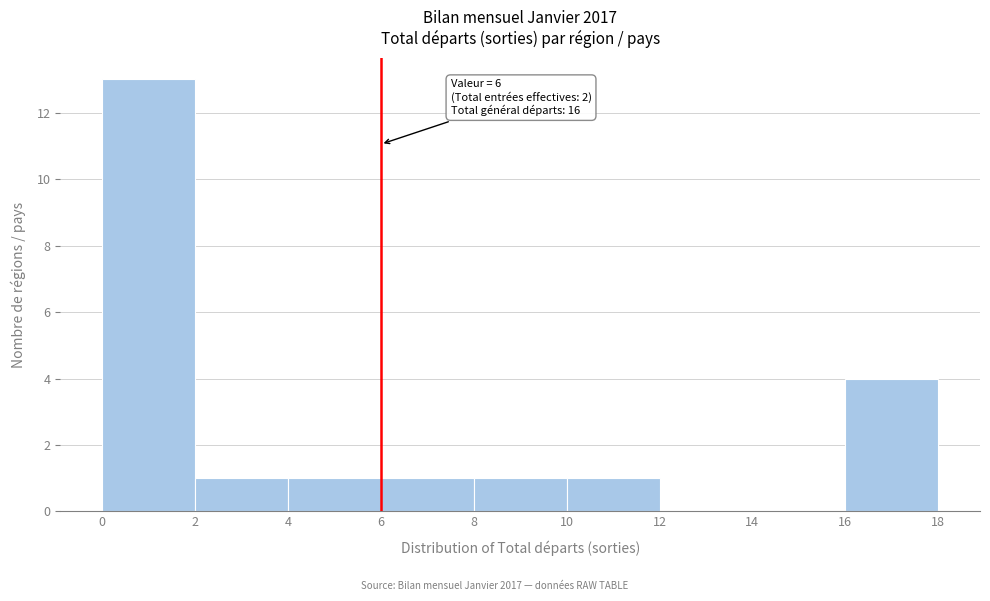

Over which range of the x-axis is the bar tallest?

0 to 2